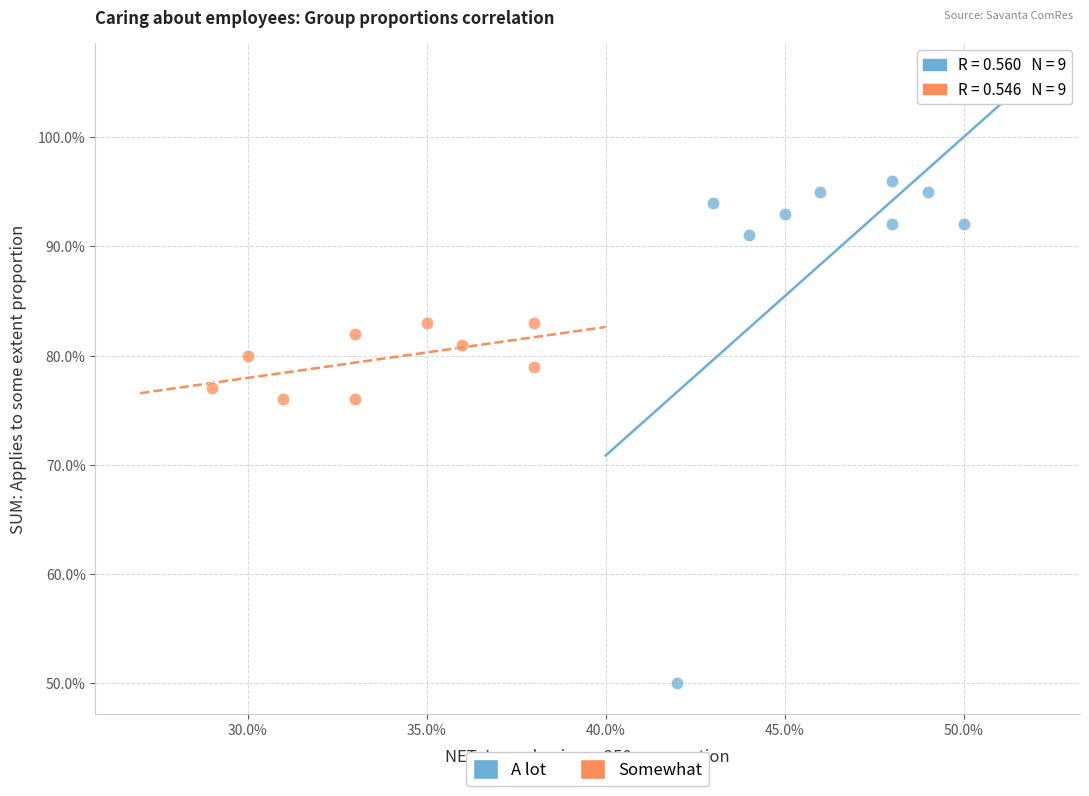

Which series contains the lowest Y value?

A lot